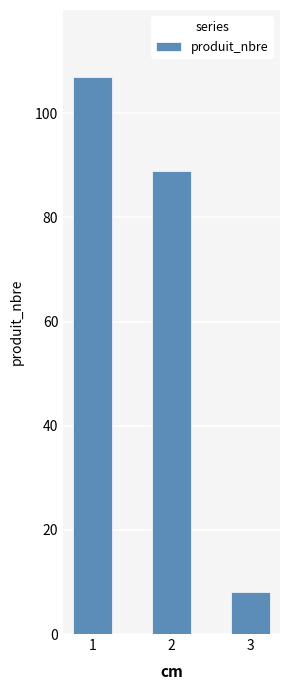

Which label corresponds to the largest value in the chart?

1